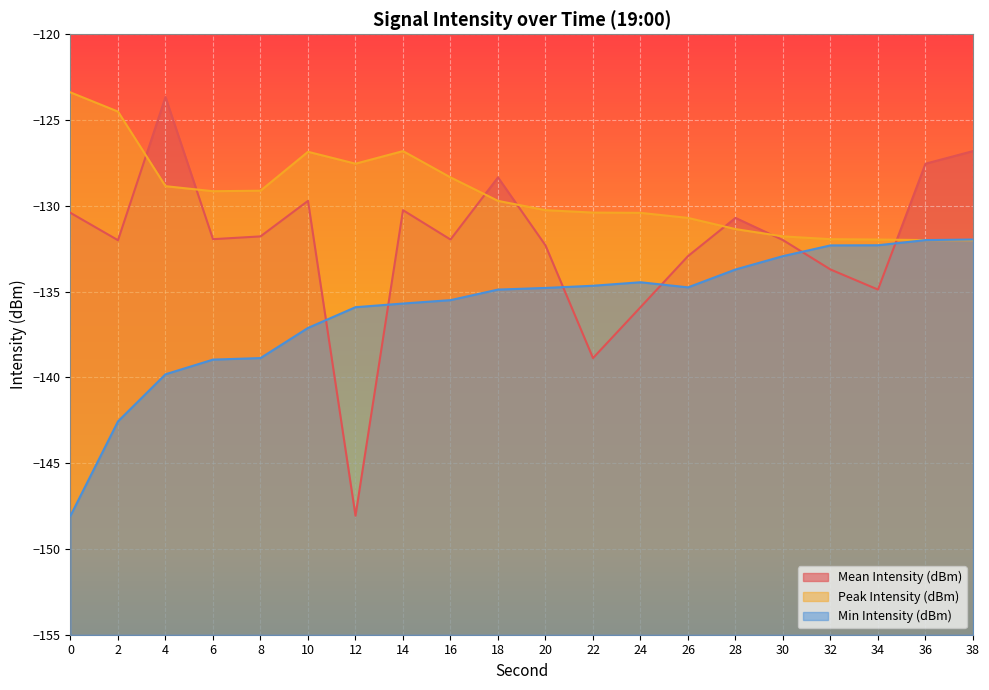

True or false: Min Intensity (dBm) has a value of -133.7 at 28.

True